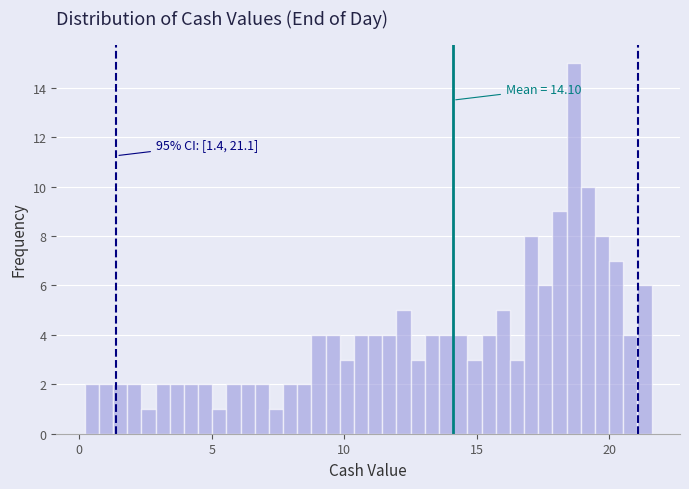

Around what value on the x-axis is the tallest bar? Give the approximate position of its centre, as read against the axis.

18.5